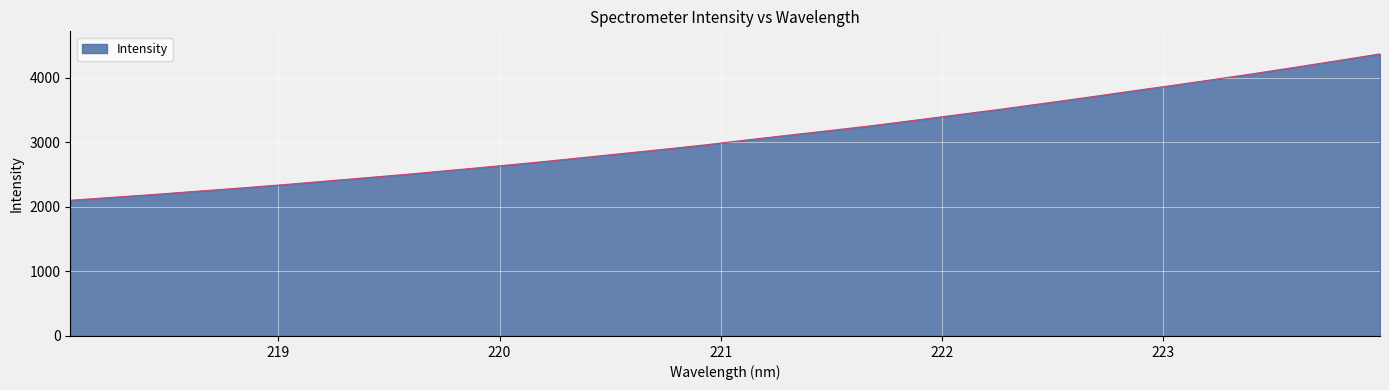

What is the maximum value shown in the chart?

4367.5